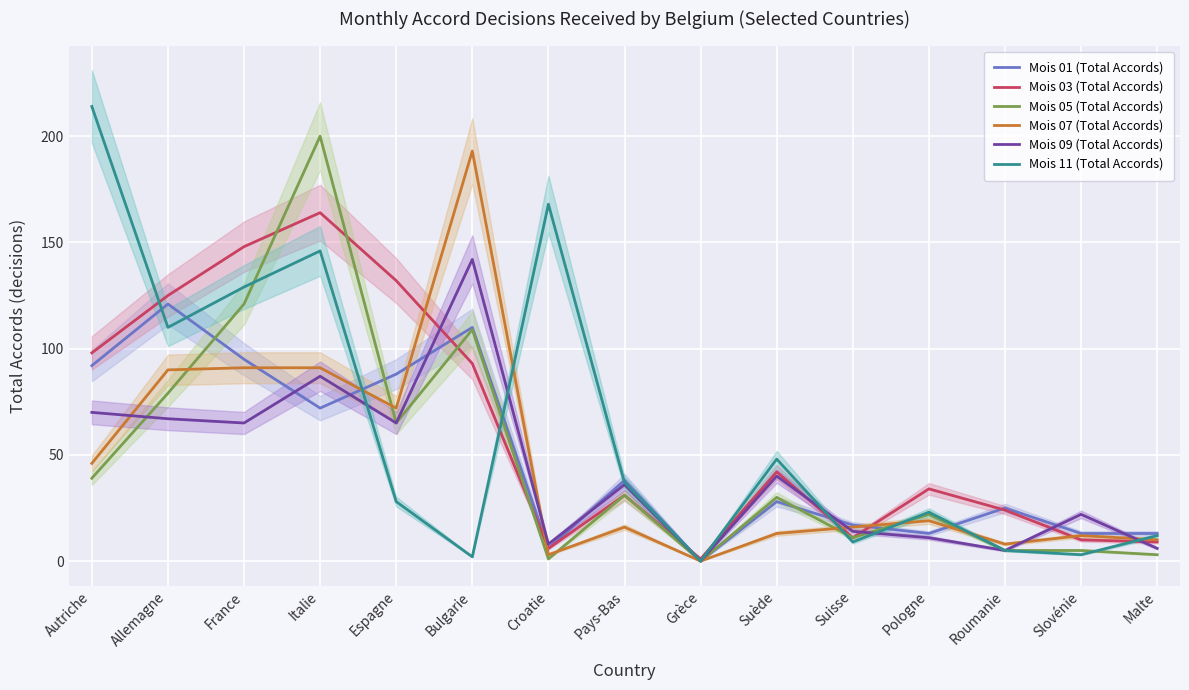

What is the total value across all series at Pologne?

122